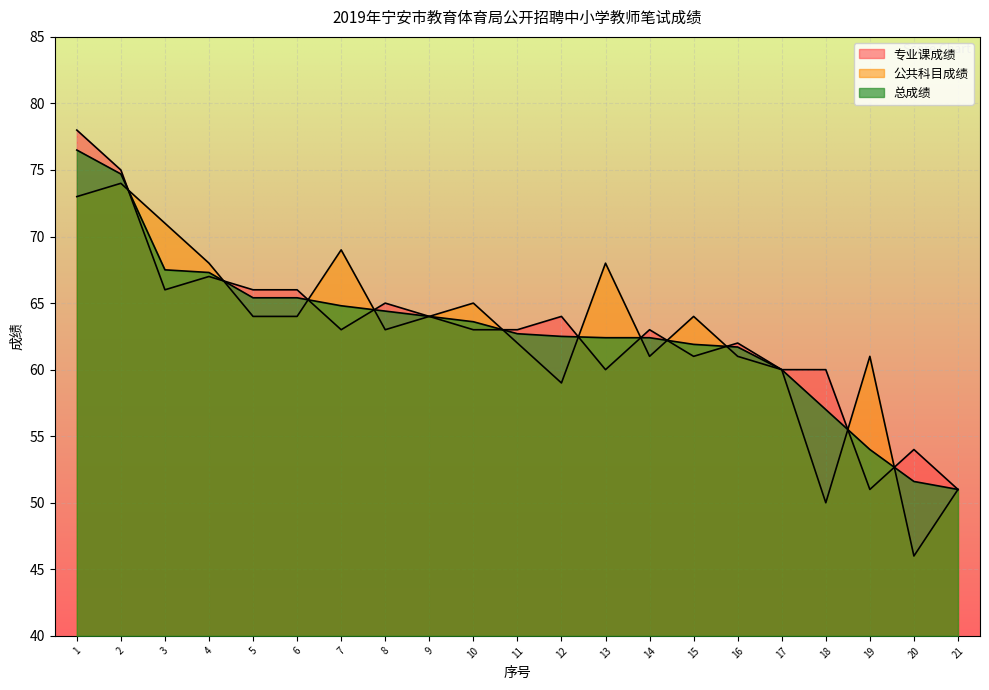

Where do 专业课成绩 and 总成绩 first cross each other?

2 and 3